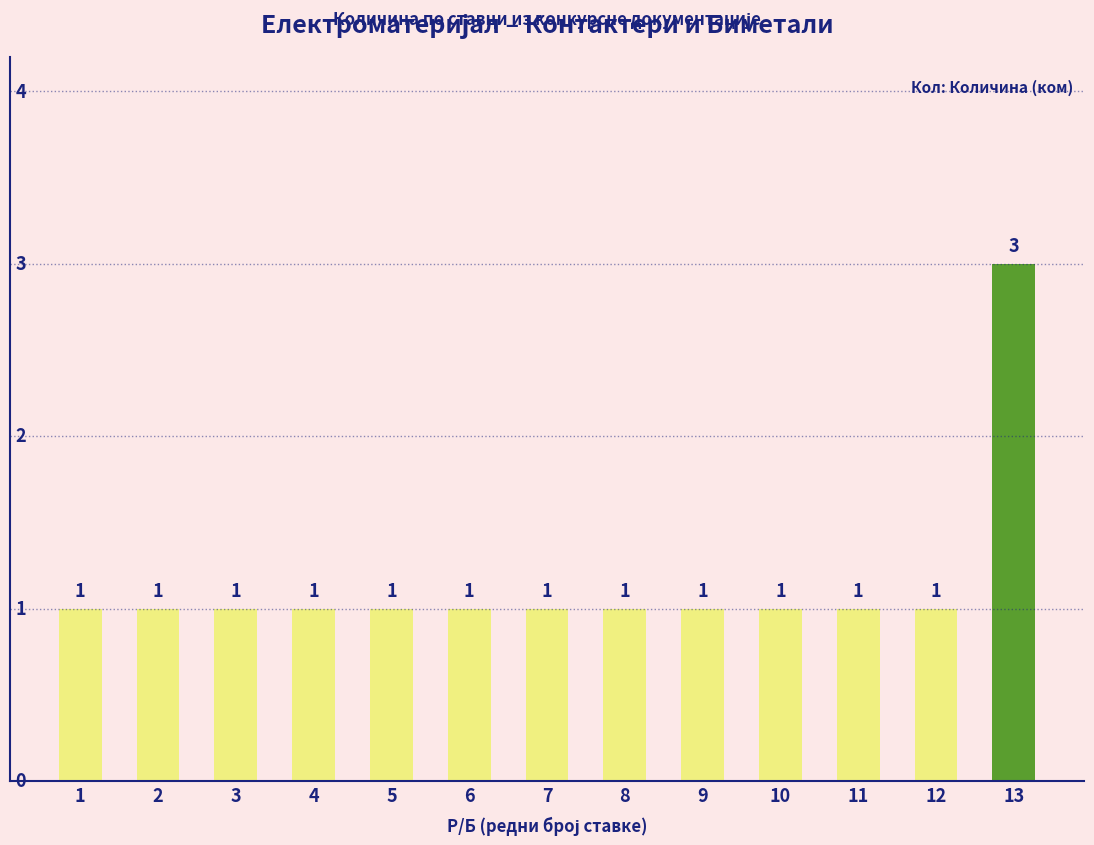

What is the greatest value displayed?

3